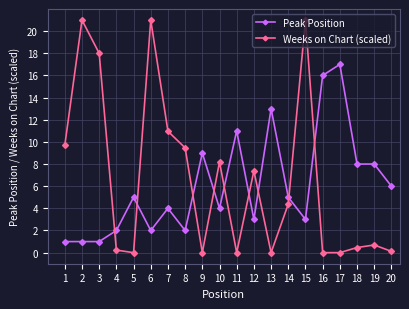

Count the number of data series in this chart.

2